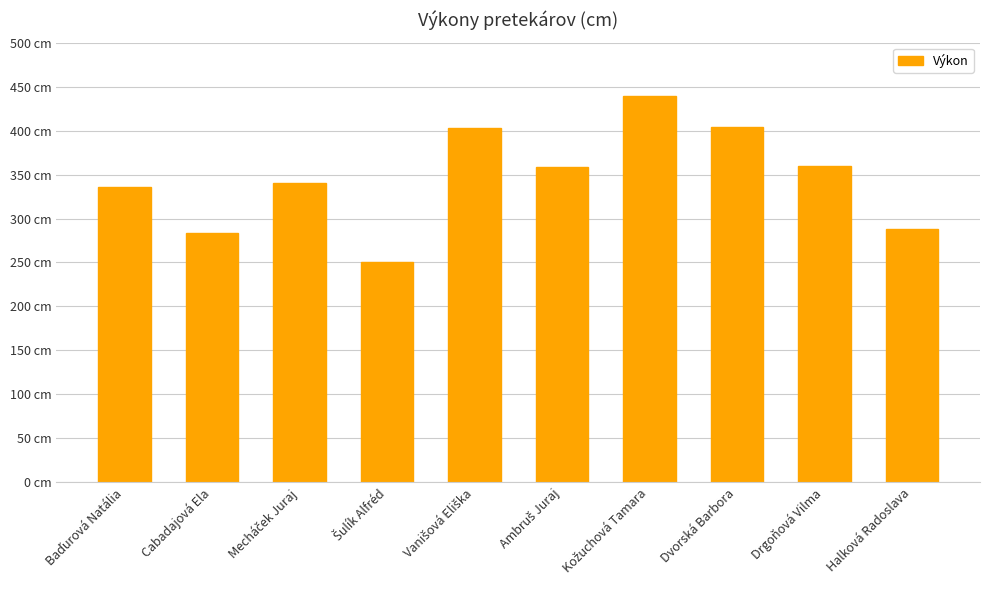

Which label corresponds to the smallest value in the chart?

Šulík Alfréd